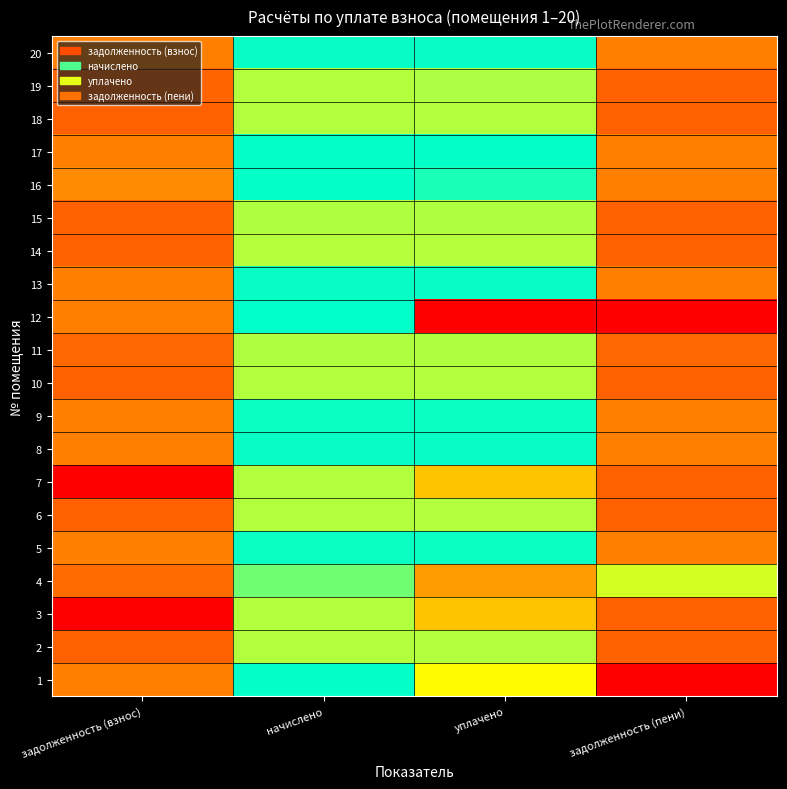

Rank the series at начислено from lowest to highest value.

14, 6, 10, 18, 2, 3, 7, 19, 11, 15, 4, 12, 16, 1, 17, 8, 13, 20, 5, 9